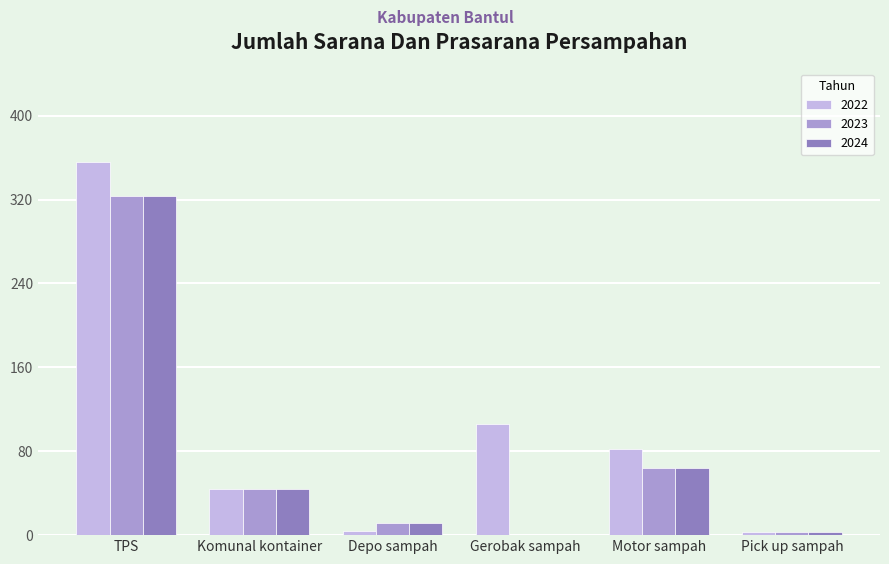

What is the difference between the 2023 values at Motor sampah and Komunal kontainer?

20